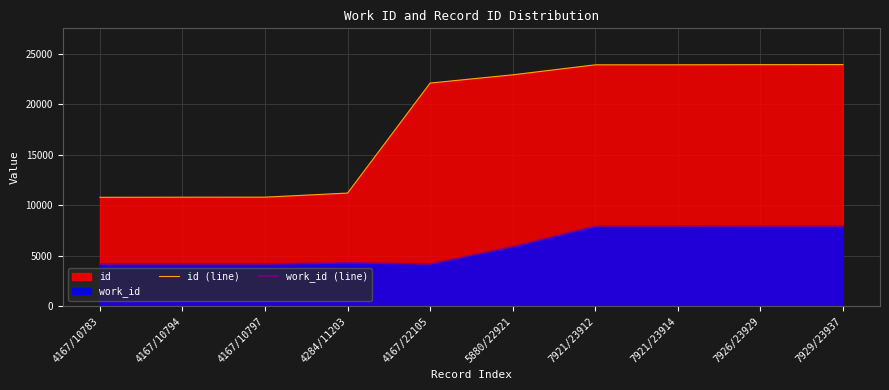

How many data points in id (line) are less than 22921?

5